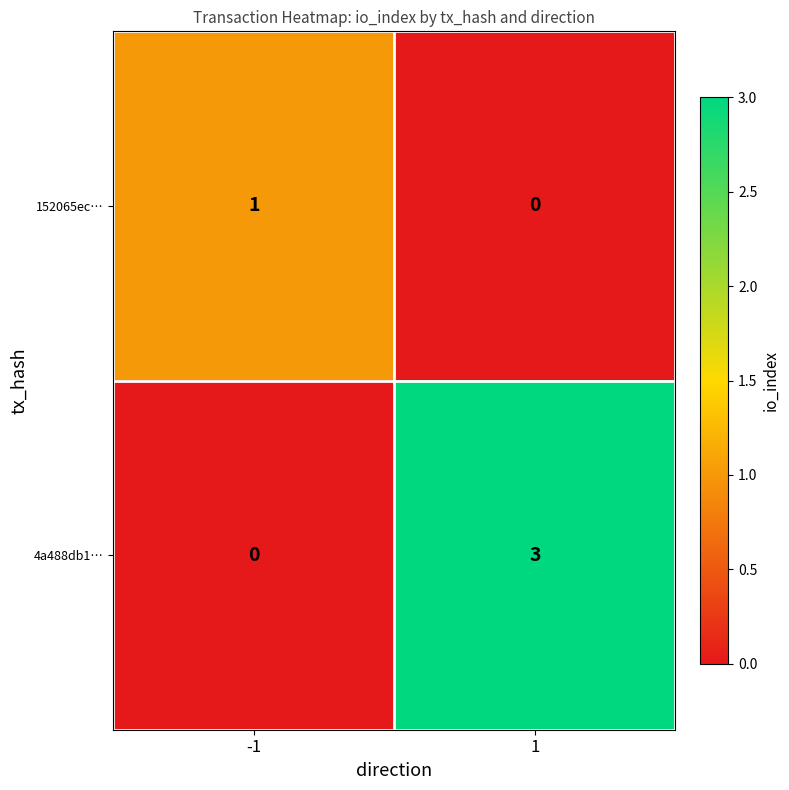

Is it true that 4a488db1… equals -2 at -1?

False